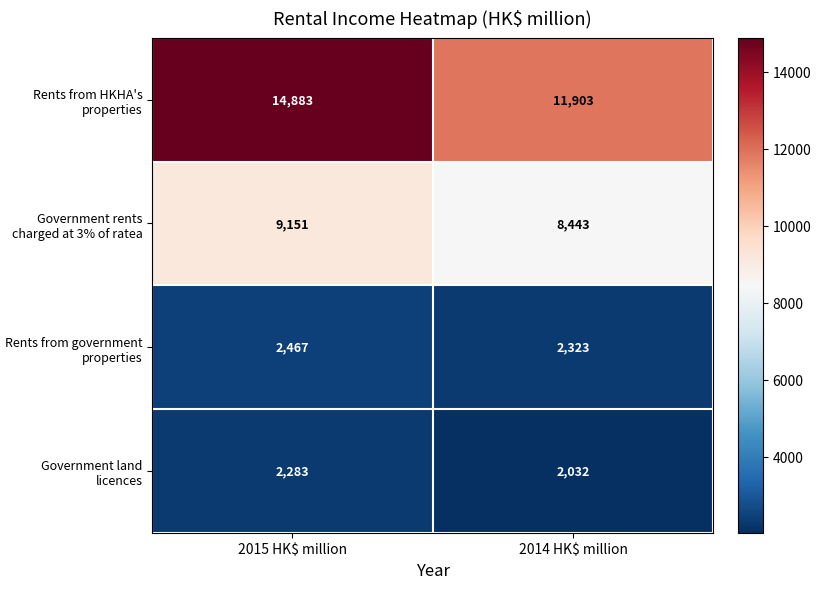

Which series has the widest spread of values?

Rents from HKHA's properties